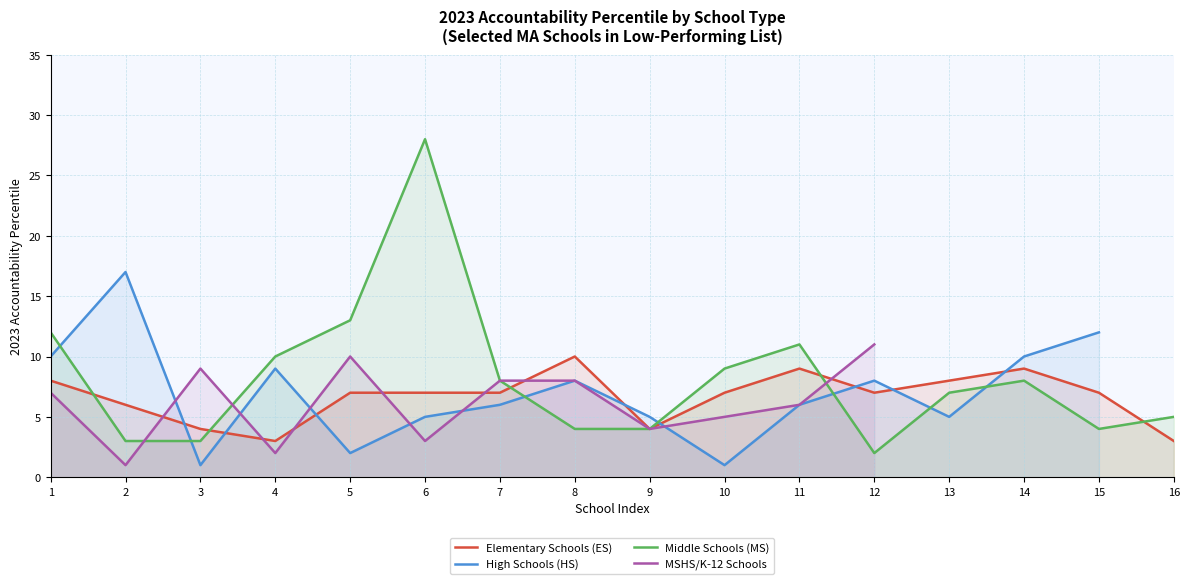

The value of Elementary Schools (ES) at 16 is 3.0. True or false?

True